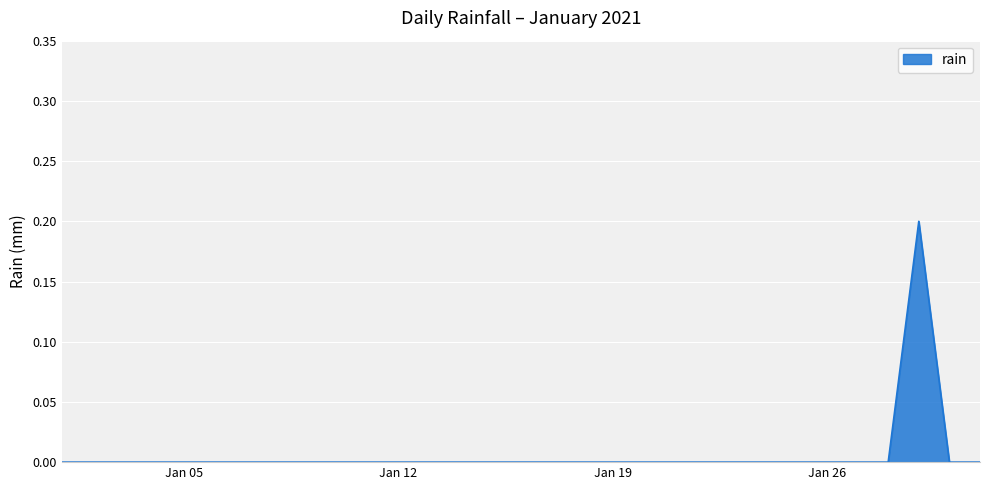

Does the chart display data point markers on the line(s)?

No